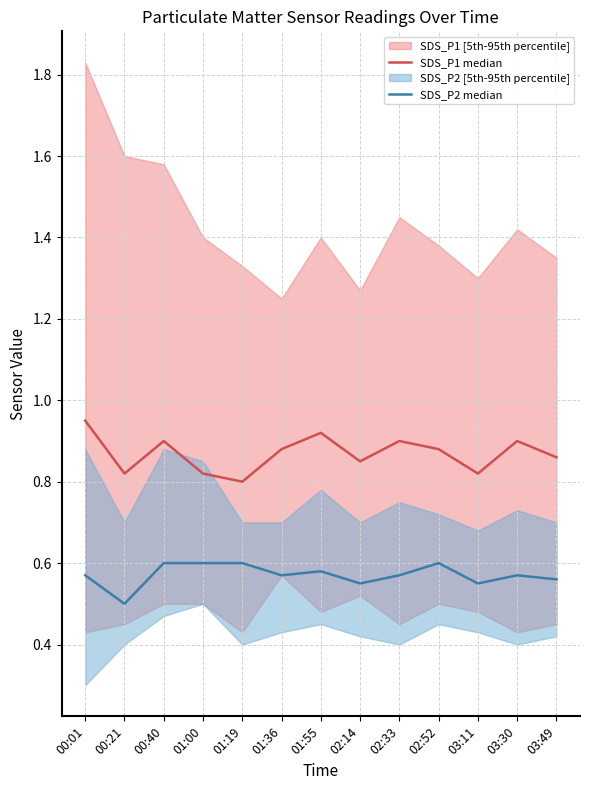

How many lines are shown in the chart?

2